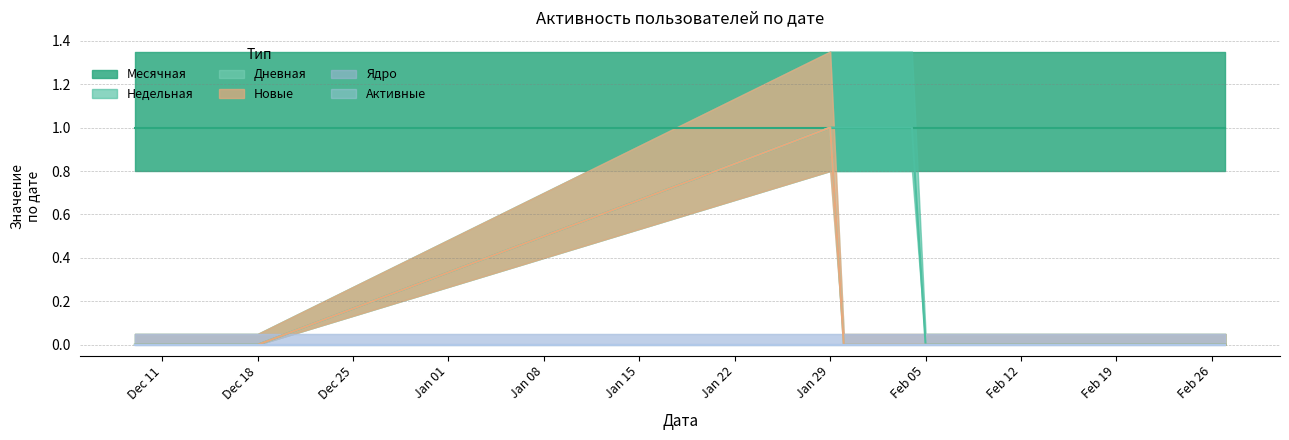

Does the chart display data point markers on the line(s)?

No